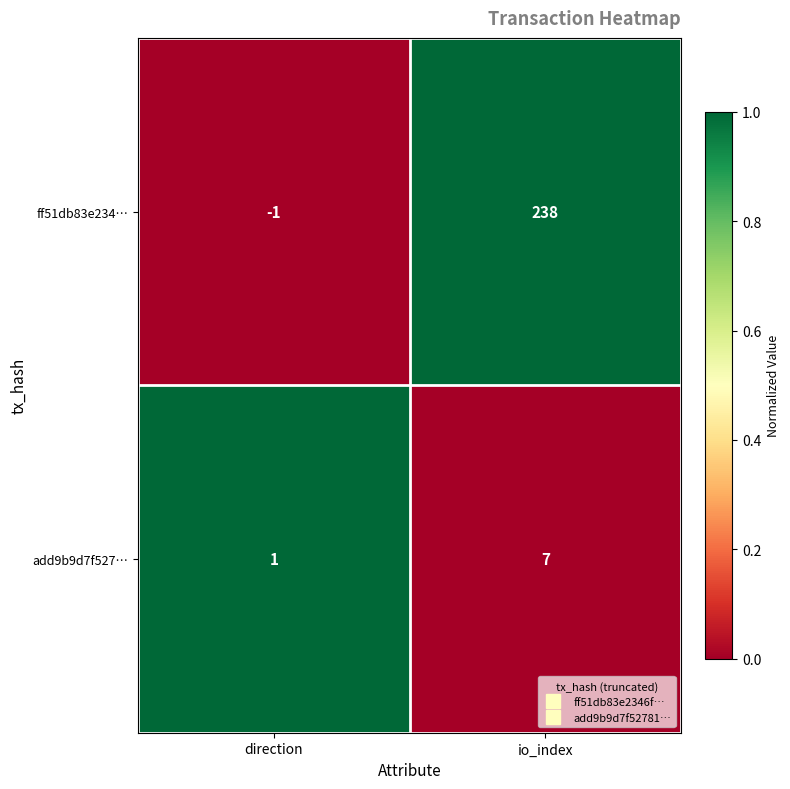

Rank the series at io_index from highest to lowest value.

ff51db83e234…, add9b9d7f527…